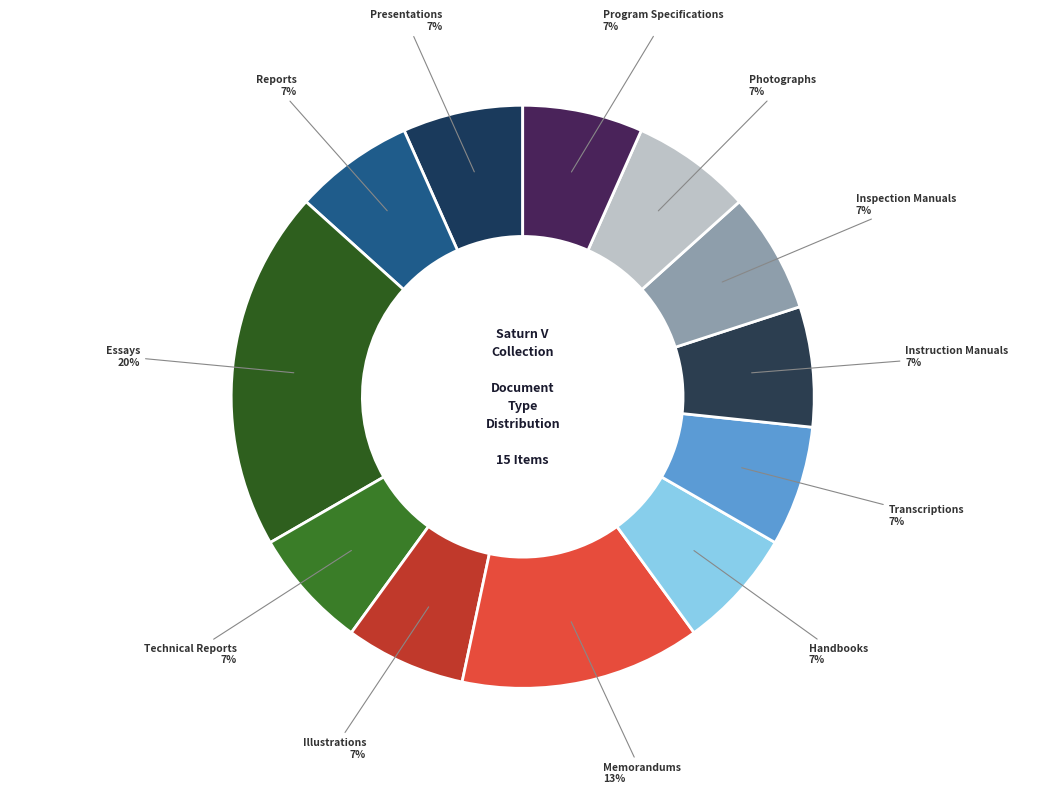

Does any single category account for the majority?

No